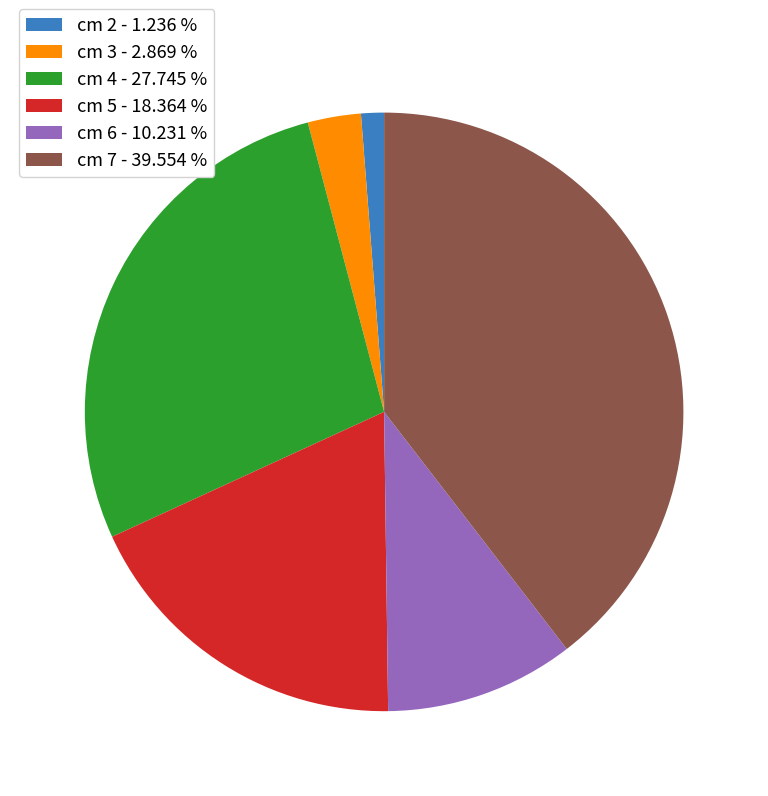

Does cm 4 - 27.745 % represent more than half of the total?

No